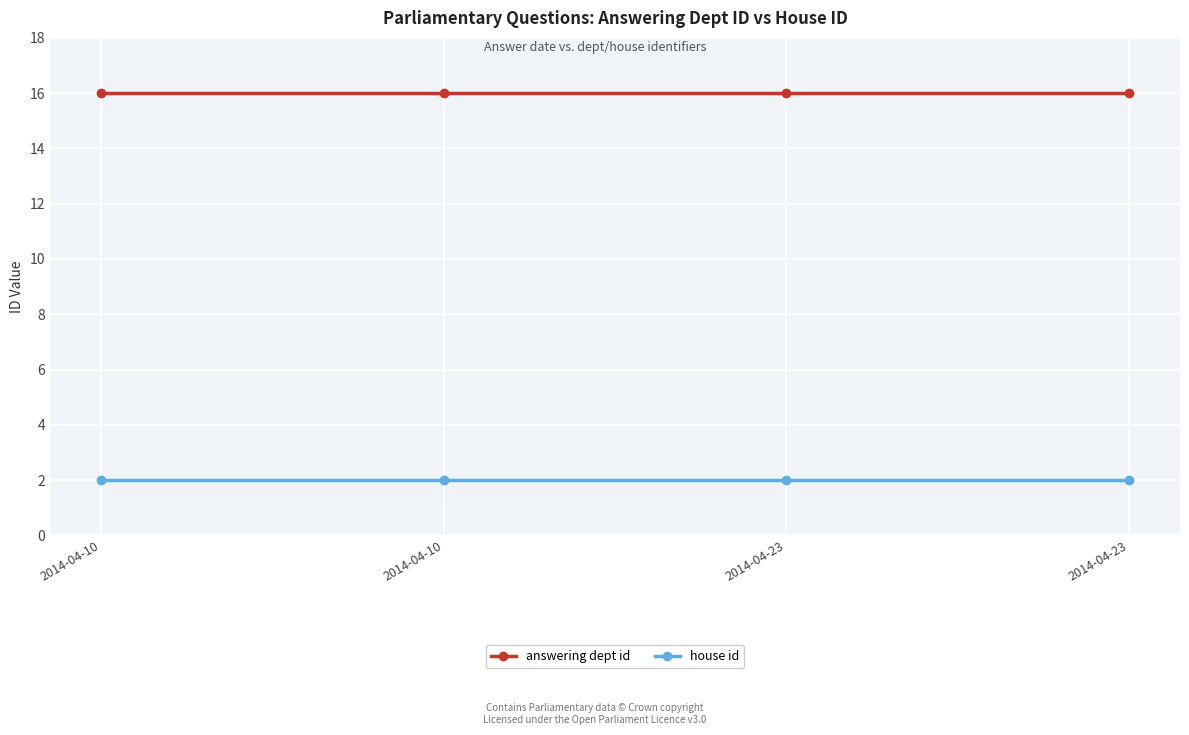

The value of answering dept id at 2014-04-10 is 16. True or false?

True